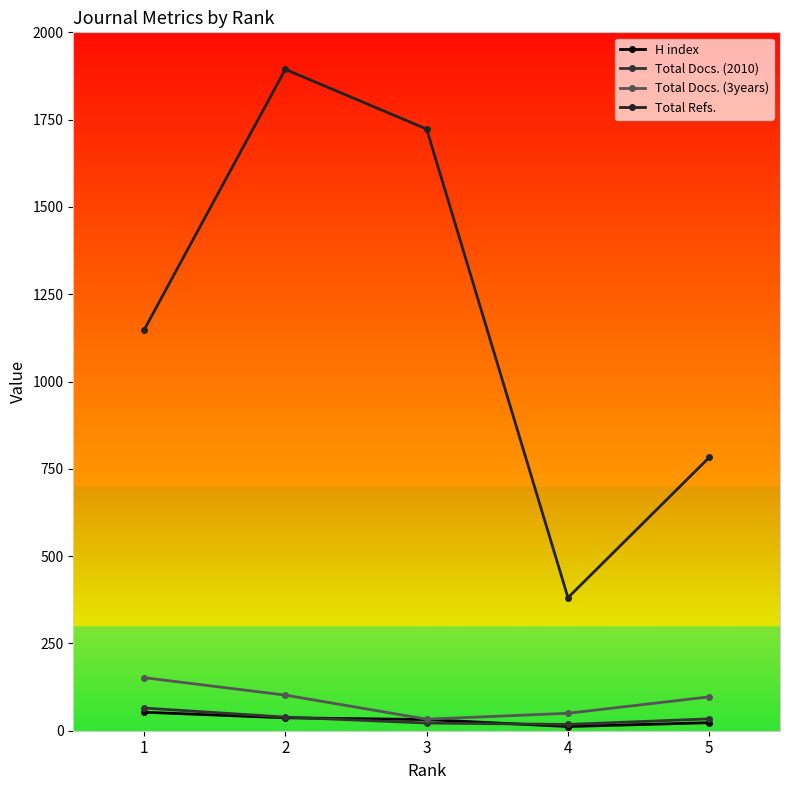

The value of Total Docs. (2010) at 5 is 7. True or false?

False